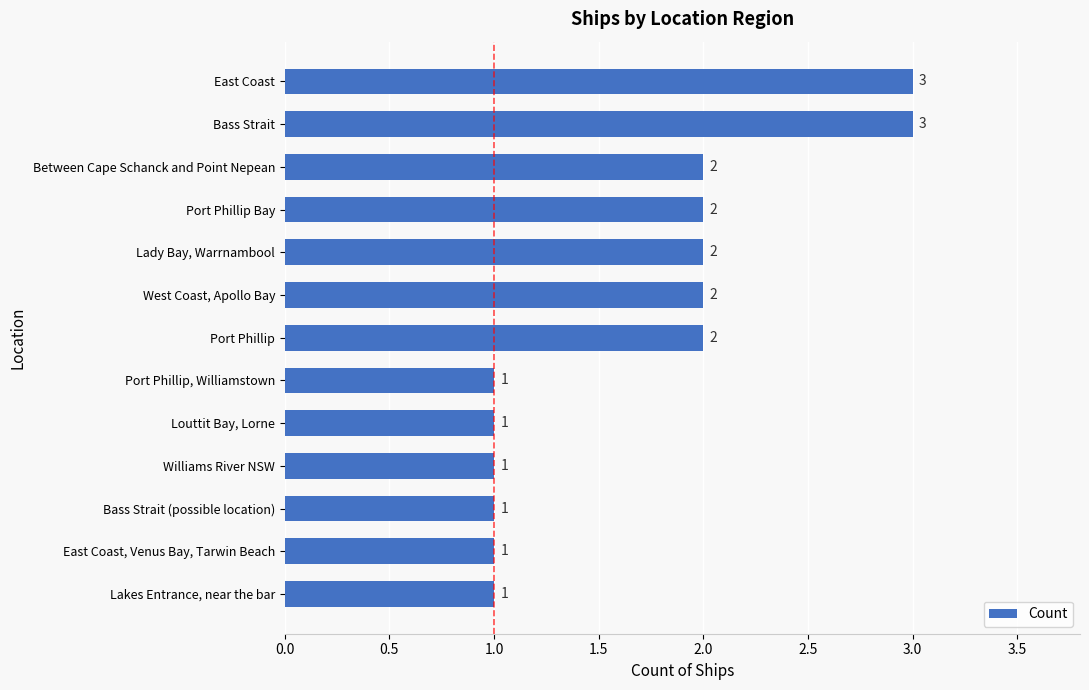

True or false: the data shows 2 at Lady Bay, Warrnambool.

True